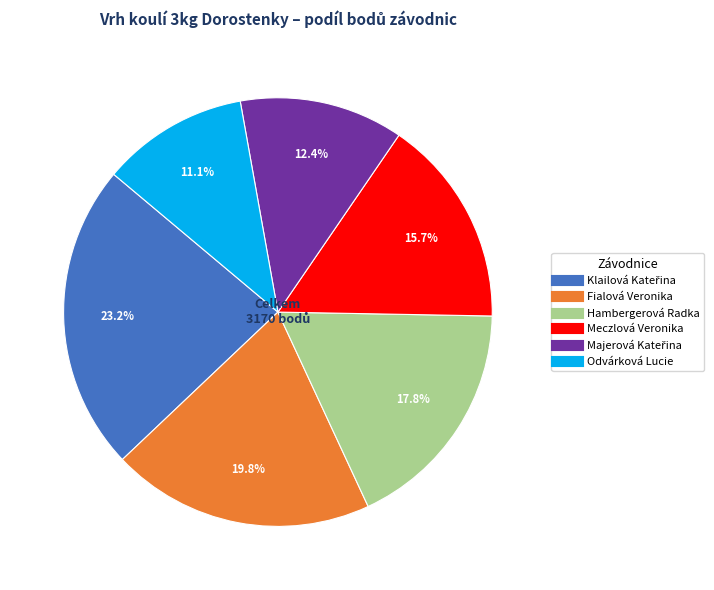

How many slices are in this pie chart?

6